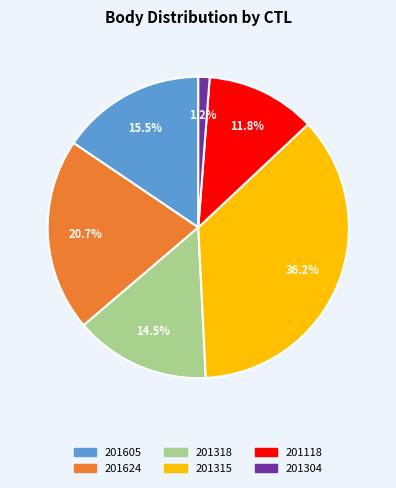

What percentage is the 201304 slice, to the nearest percent?

1%